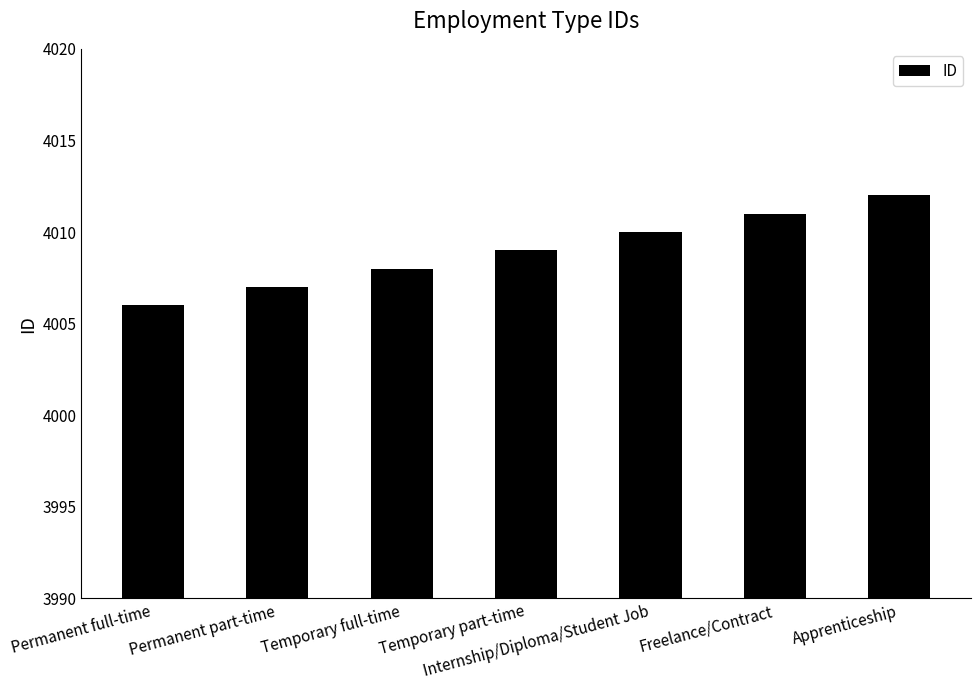

What is the sum of the values at Apprenticeship and Temporary part-time?

8021